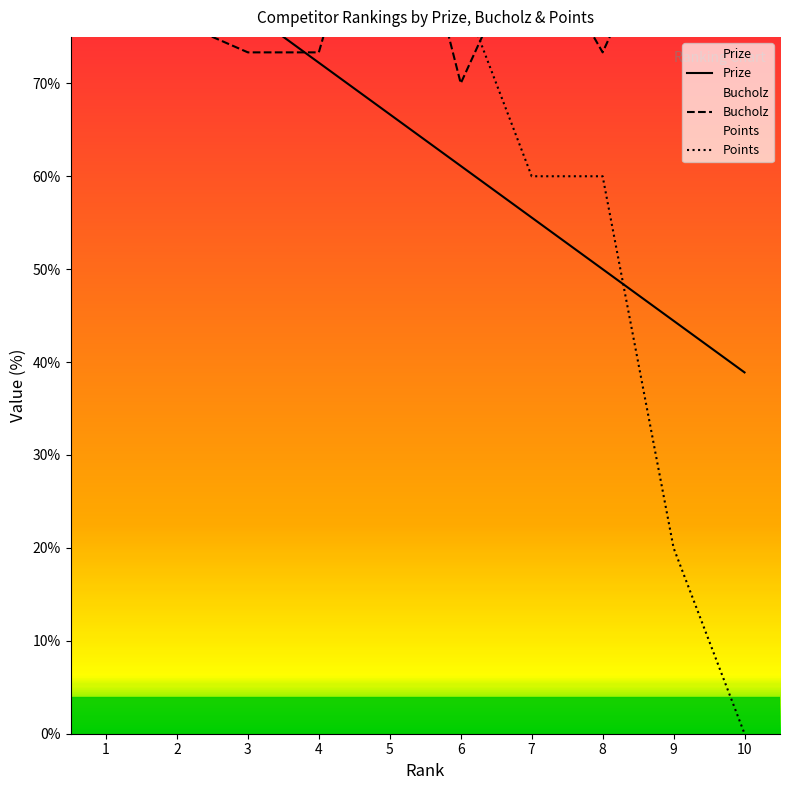

What is the total value across all series at 9?

154.4